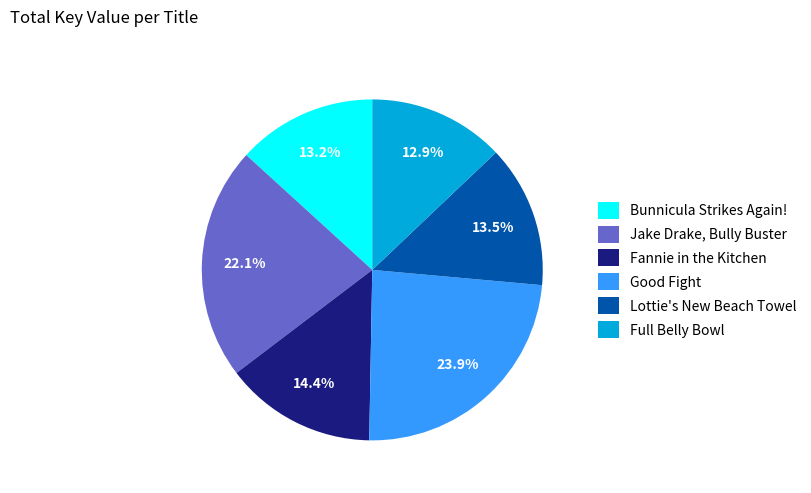

Which slice is the largest?

Good Fight